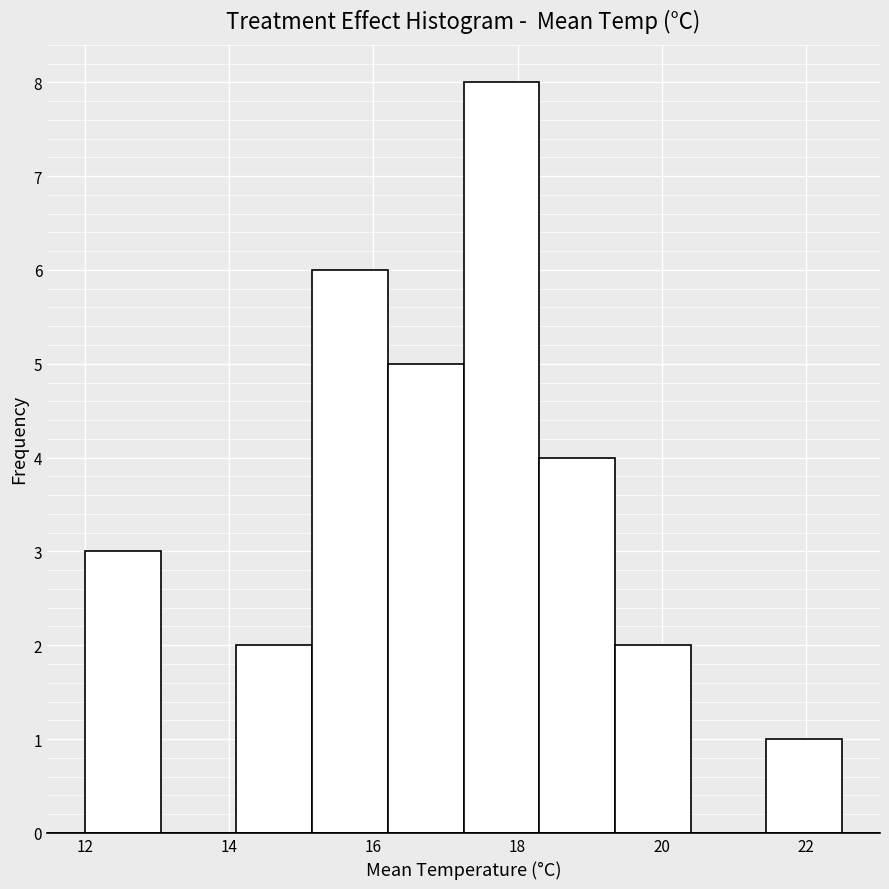

Which range on the x-axis has the tallest bar?

17.25 to 18.30